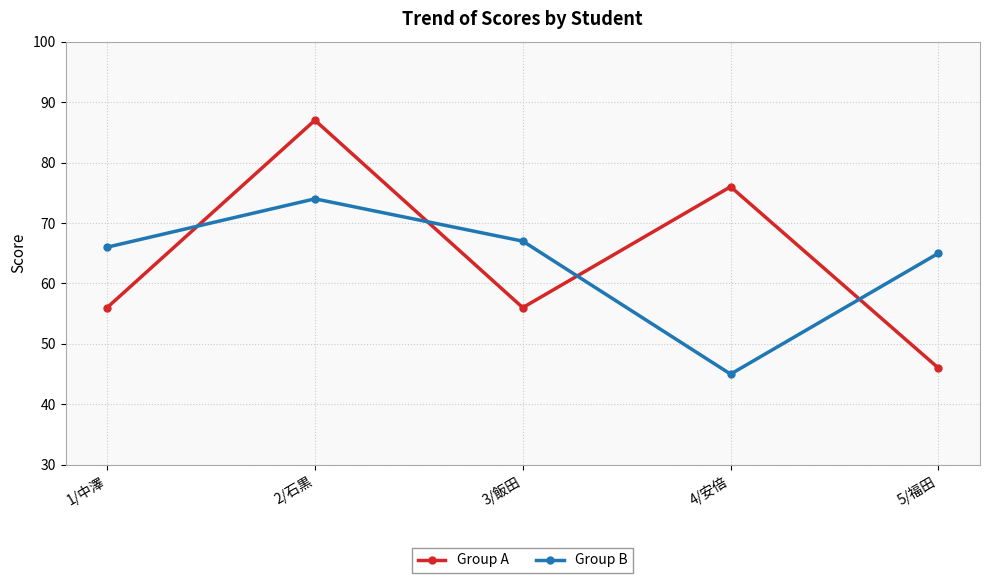

Is the value of Group A at 3/飯田 greater than the value of Group B at 4/安倍?

Yes